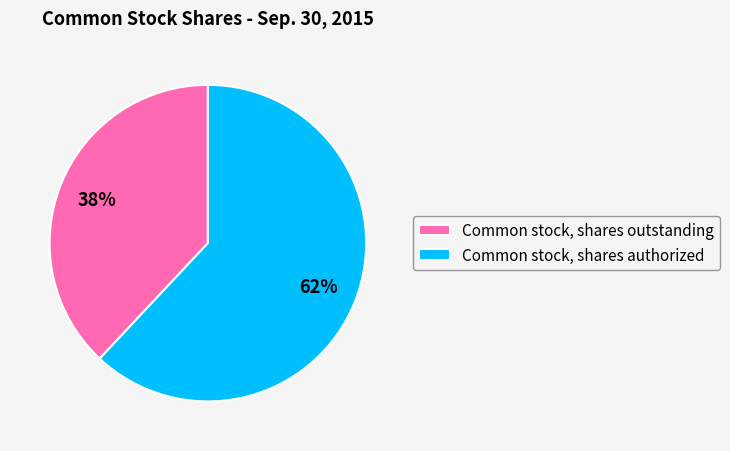

What is the smallest slice in the pie chart?

Common stock, shares outstanding